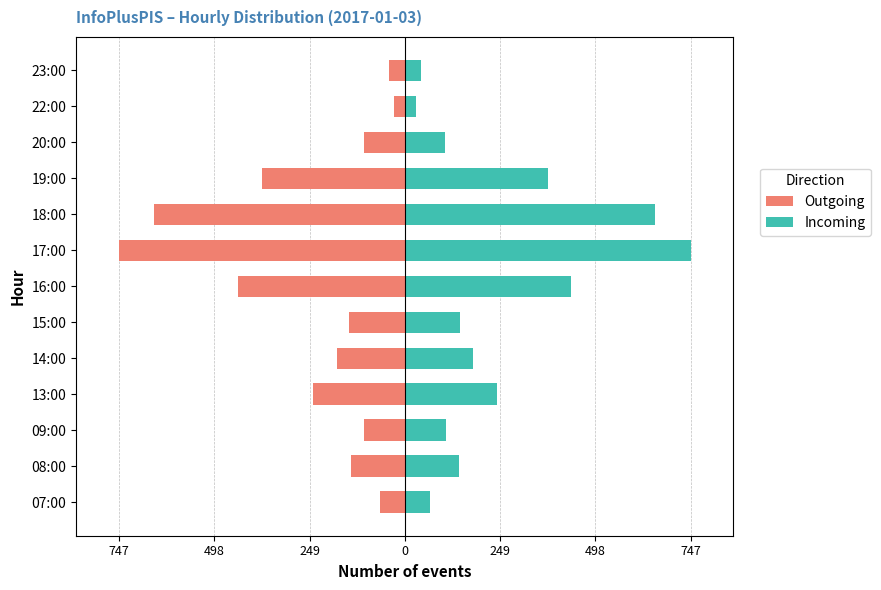

What are all the series names shown in the legend?

Outgoing, Incoming